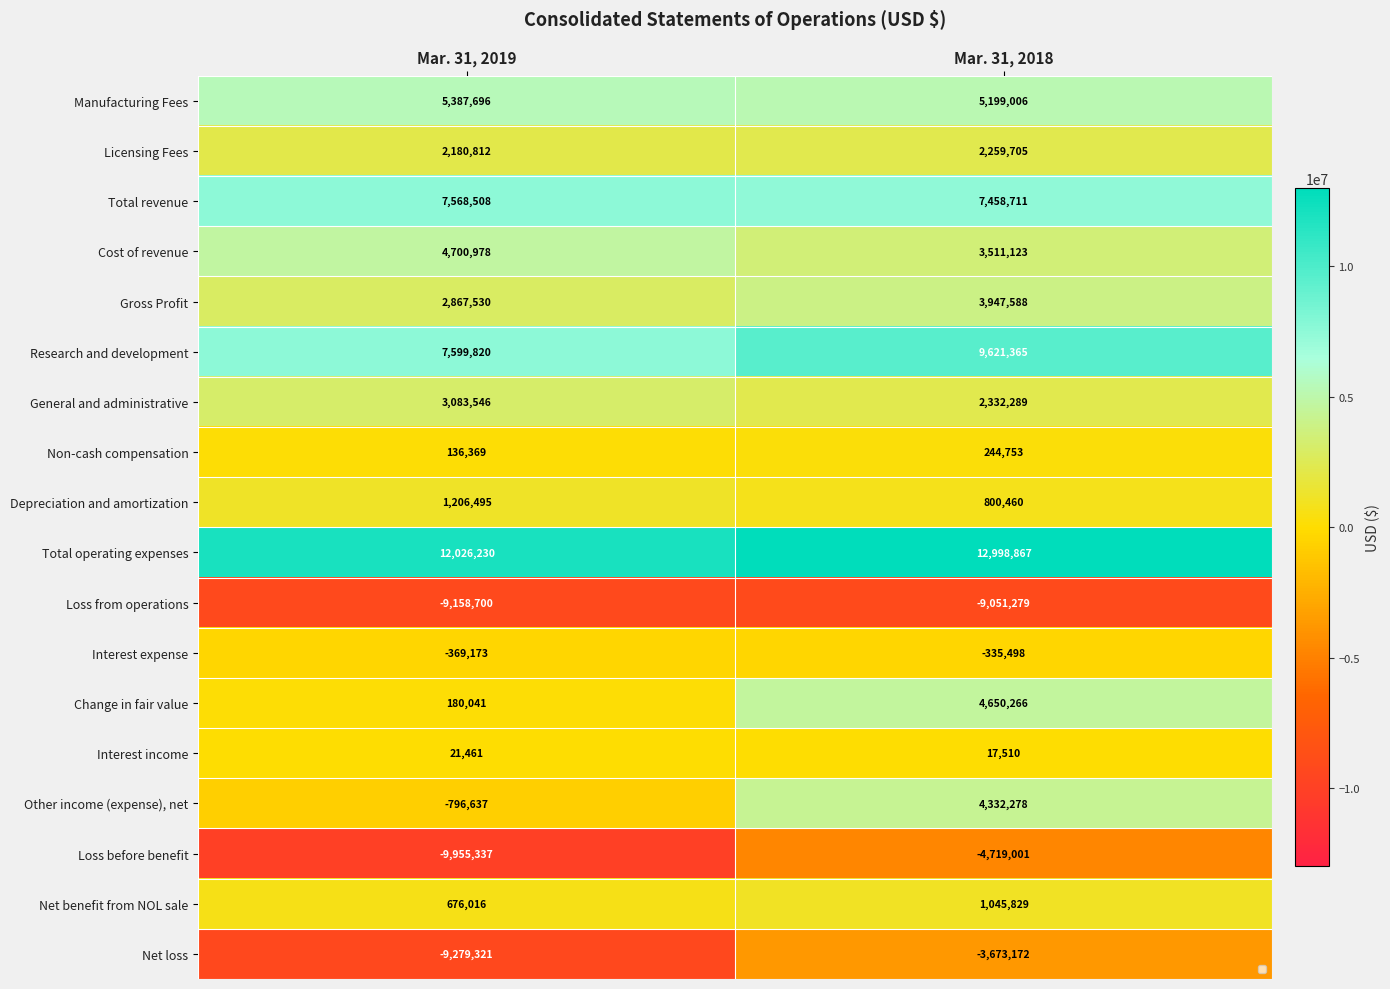

Is it true that Interest income equals 34583 at Mar. 31, 2019?

False